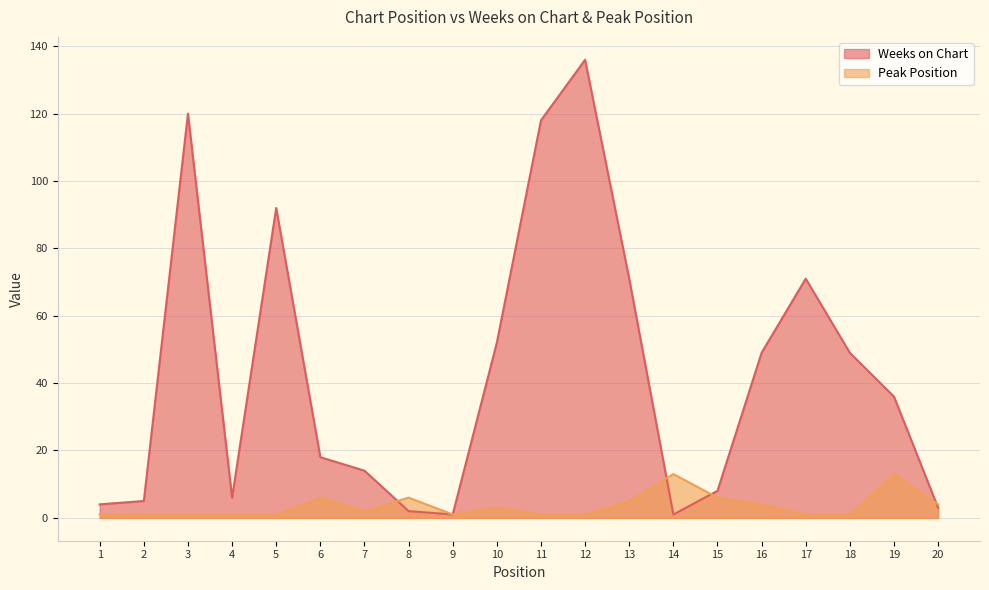

What is the approximate value of Peak Position at 16, to the nearest 5?

5